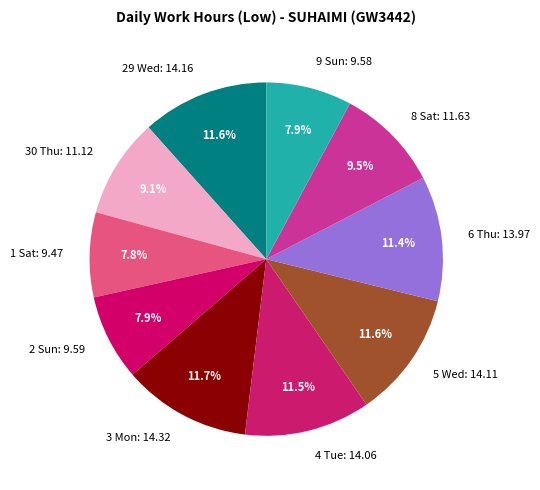

How many segments does this pie chart have?

10